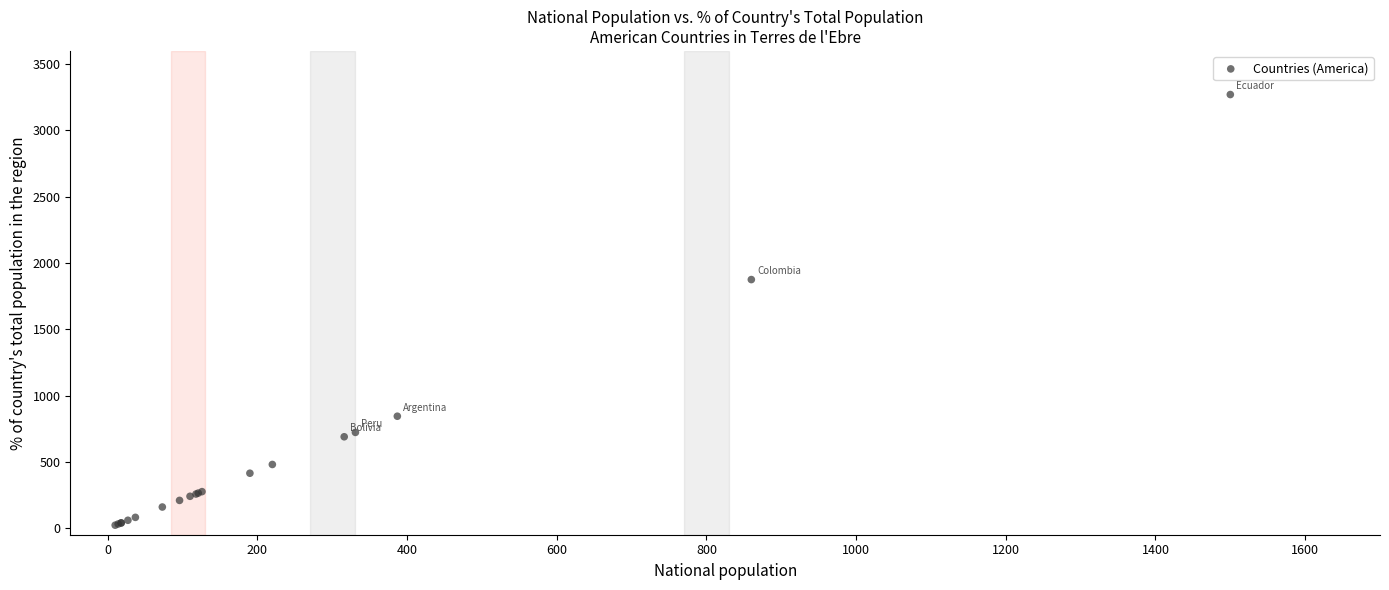

What Y value in the scatter plot is closest to 1646?

1875